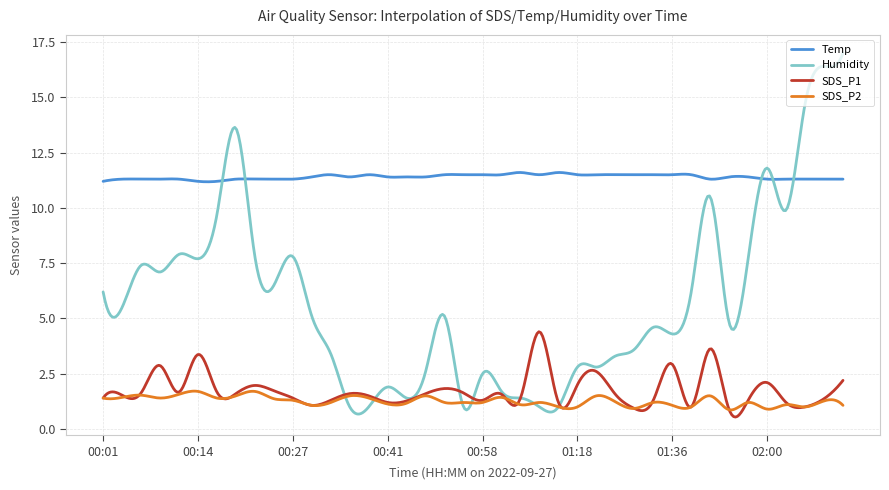

True or false: SDS_P2 and SDS_P1 cross at least once.

True